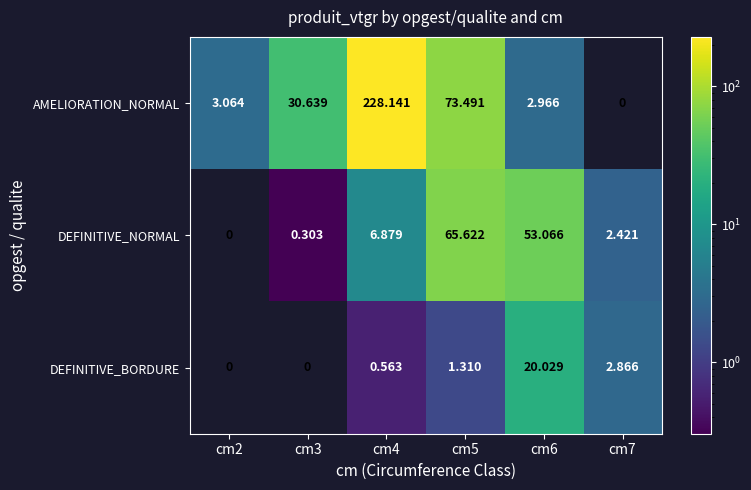

Which series has the largest range (max minus min)?

AMELIORATION_NORMAL